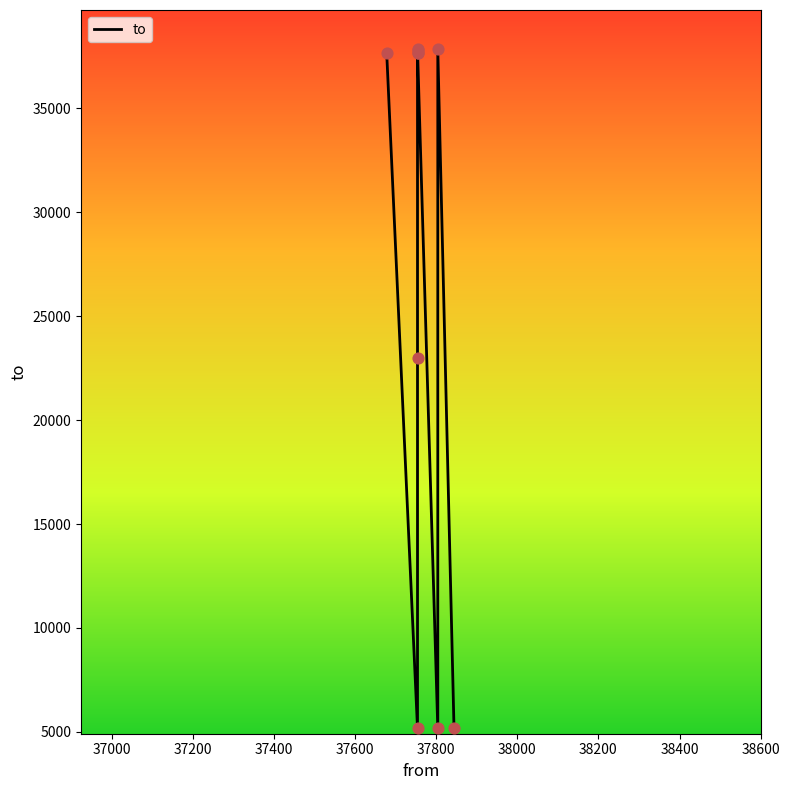

What is the ratio of the value at 37754 to the value at 37754?

1.0